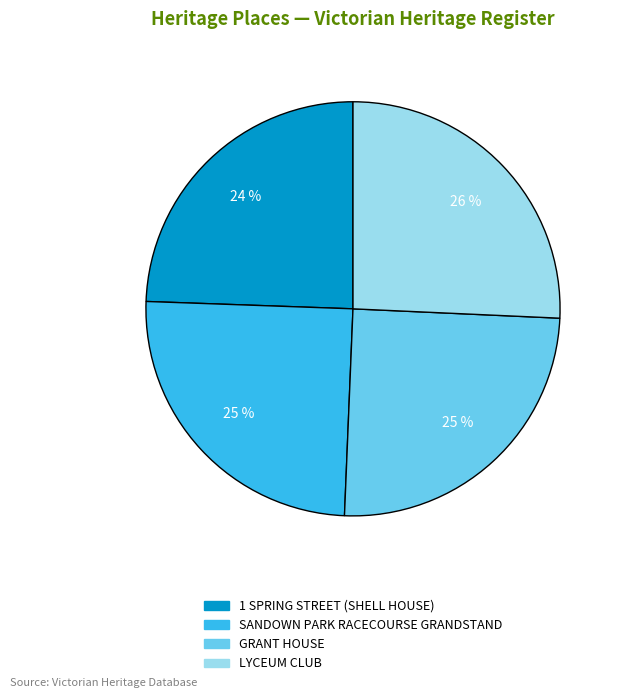

Count the number of slices in the pie.

4